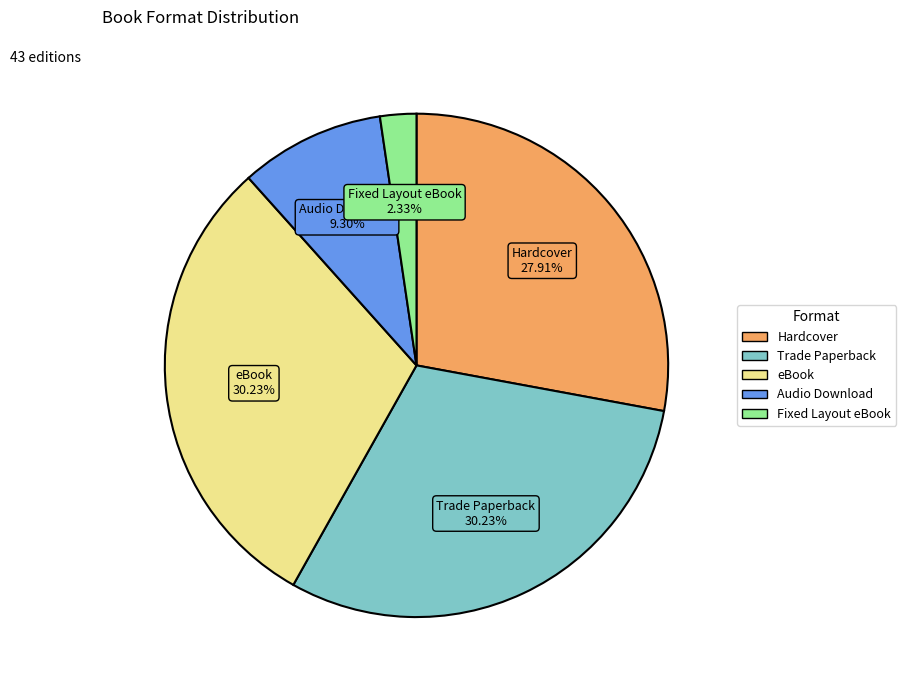

Between Fixed Layout eBook and Trade Paperback, which is larger?

Trade Paperback